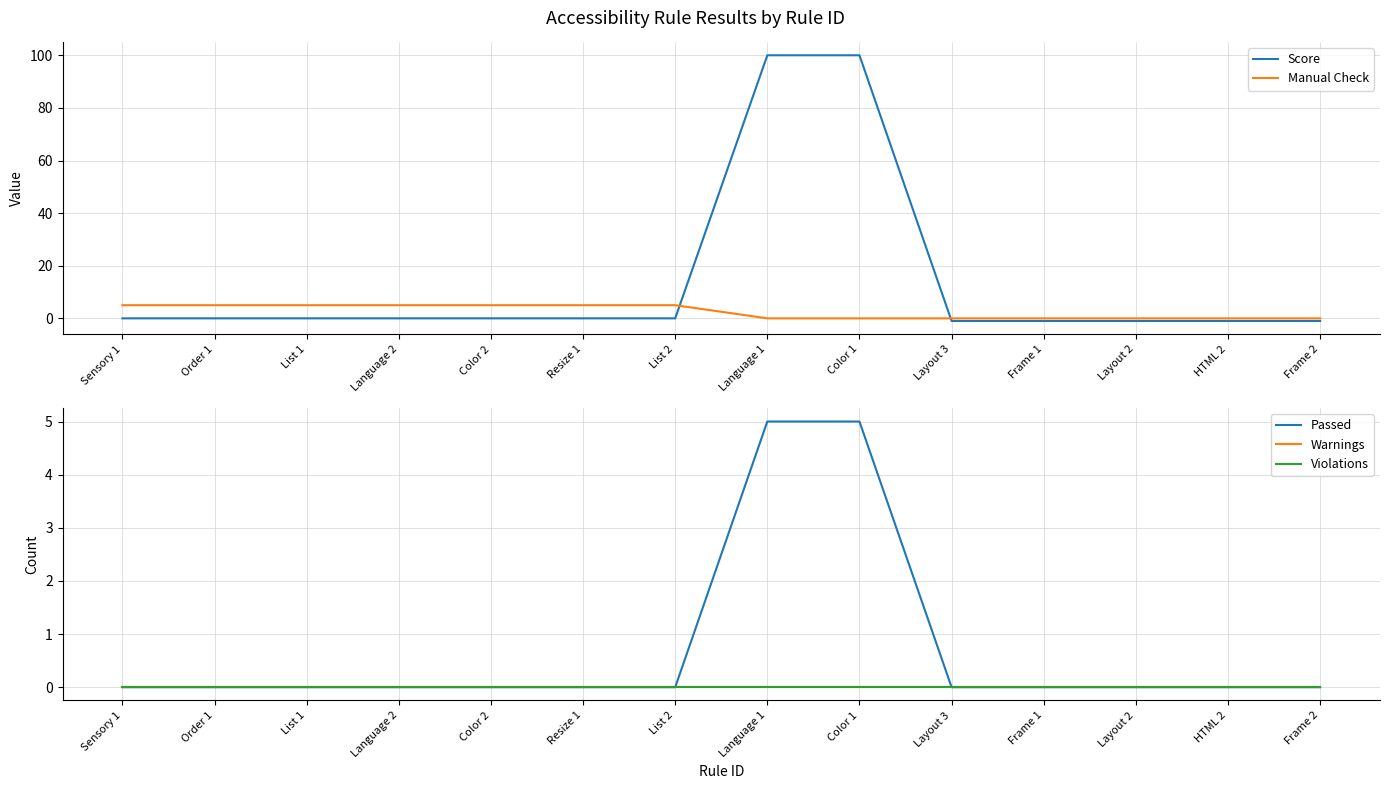

What position from the left is Resize 1?

6